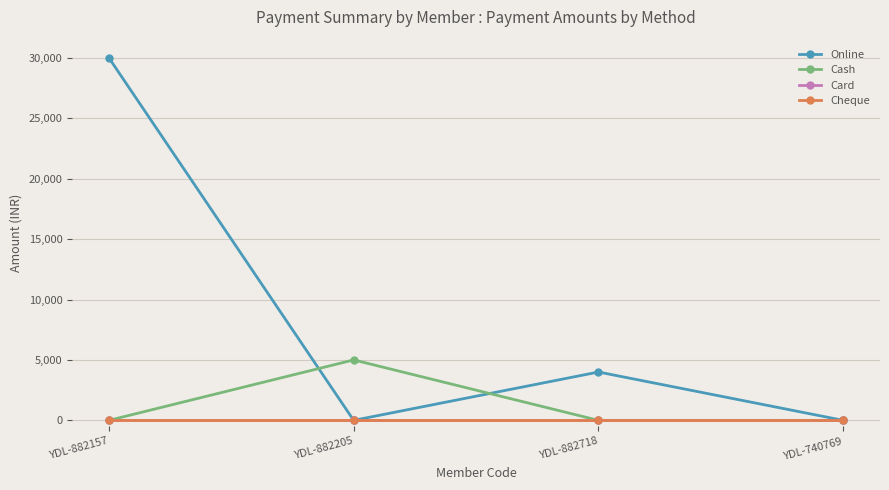

What is the label of the 4th point from the right?

YDL-882157